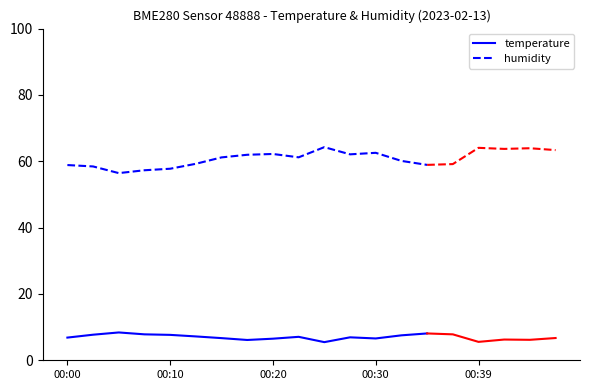

What value does the temperature series have at 13?

7.5